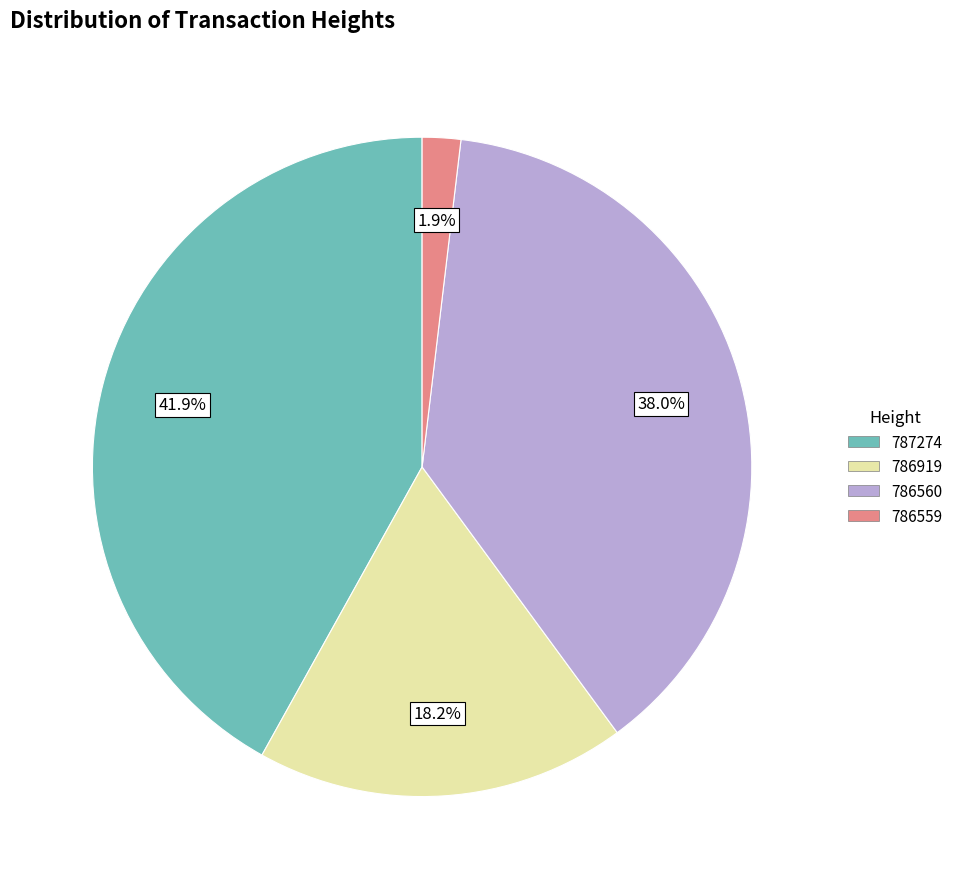

How many segments does this pie chart have?

4